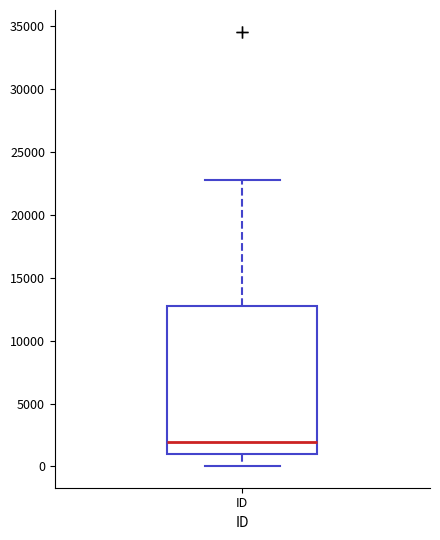

Transcribe this box plot: give where the median line is, the range the box spans, and where the two whiskers end, as read against the y-axis. The values are not printed on the chart, so give them approximately, as read against the axis.

median 2000, box 1000 to 12500, whiskers 0 to 23000